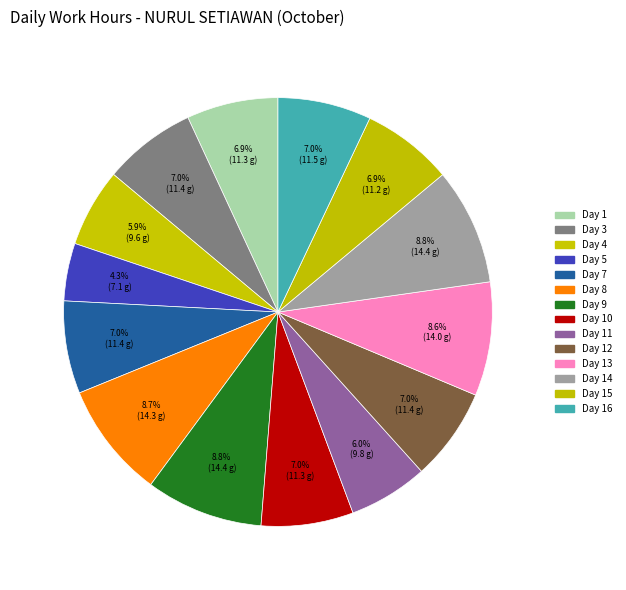

To the nearest percent, what is the combined percentage of Day 9 and Day 11?

15%